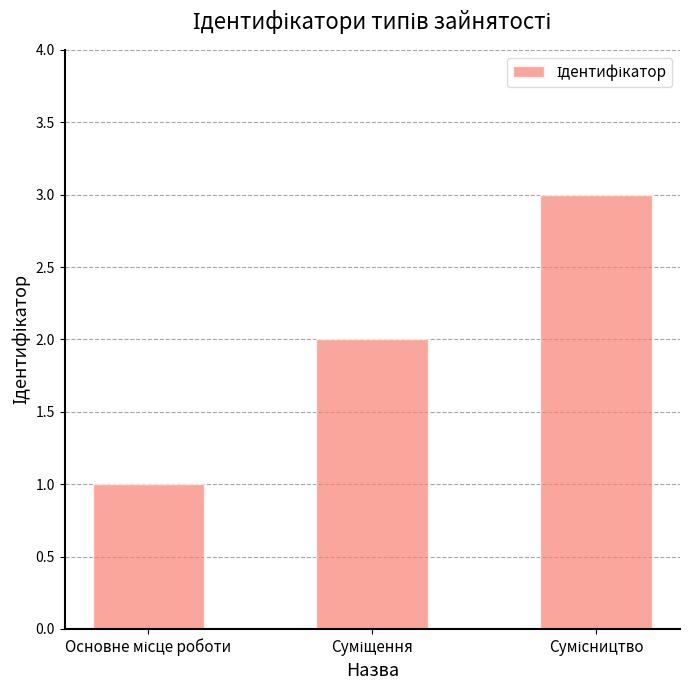

Reading right to left, what are all the values shown in this chart?

3	2	1